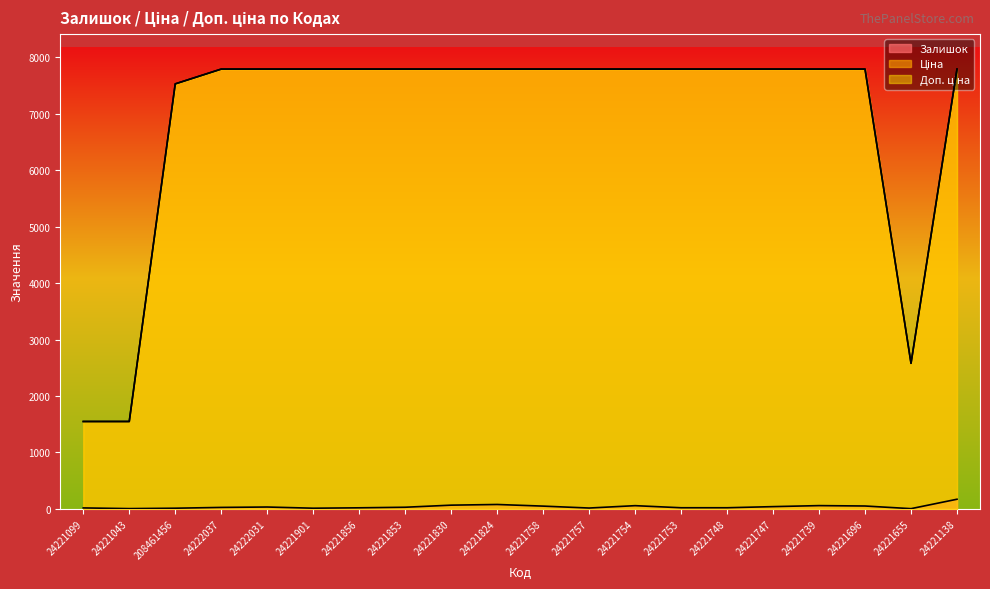

Reading left to right, list all the values displayed in this chart.

Залишок: 24221099=16.0	24221043=4.0	208461456=11.0	24222037=25.0	24222031=32.0	24221901=11.0	24221856=18.0	24221853=28.0	24221830=65.0	24221824=77.0	24221758=48.0	24221757=14.0	24221754=56.0	24221753=19.0	24221748=19.0	24221747=39.0	24221739=57.0	24221696=50.0	24221655=3.0	24221138=170.0
Ціна: 24221099=1547.7	24221043=1547.7	208461456=7530.7	24222037=7792.9	24222031=7792.9	24221901=7792.9	24221856=7792.9	24221853=7792.9	24221830=7792.9	24221824=7792.9	24221758=7792.9	24221757=7792.9	24221754=7792.9	24221753=7792.9	24221748=7792.9	24221747=7792.9	24221739=7792.9	24221696=7792.9	24221655=2578.7	24221138=7792.9
Доп. ціна: 24221099=1548.0	24221043=1548.0	208461456=7530.7	24222037=7792.9	24222031=7792.9	24221901=7792.9	24221856=7792.9	24221853=7792.9	24221830=7792.9	24221824=7792.9	24221758=7792.9	24221757=7792.9	24221754=7792.9	24221753=7792.9	24221748=7792.9	24221747=7792.9	24221739=7792.9	24221696=7792.9	24221655=2579.0	24221138=7792.9